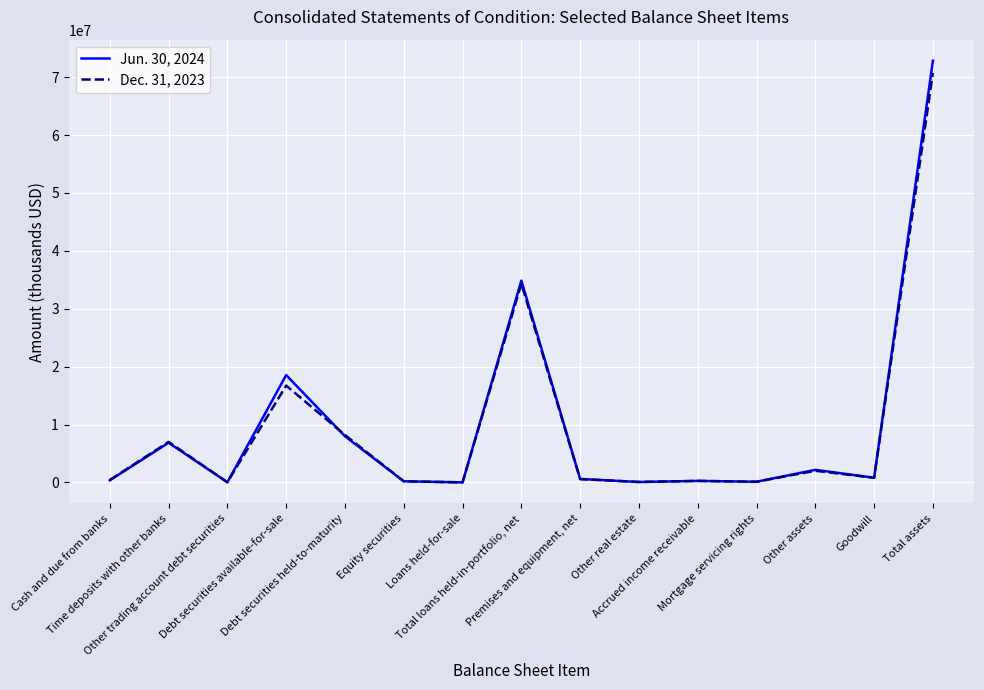

What is the sum of the Dec. 31, 2023 values at Cash and due from banks and Time deposits with other banks?

7419333